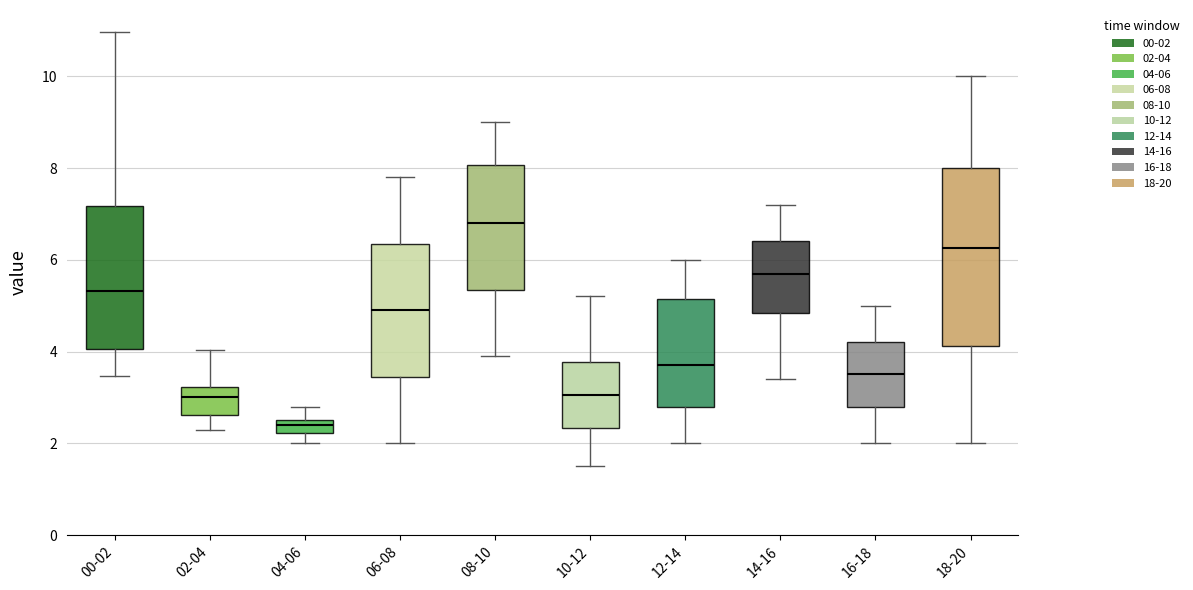

Where is the upper edge of the box for 14-16 on the y-axis? The values are not printed on the chart, so give them approximately, as read against the axis.

6.4